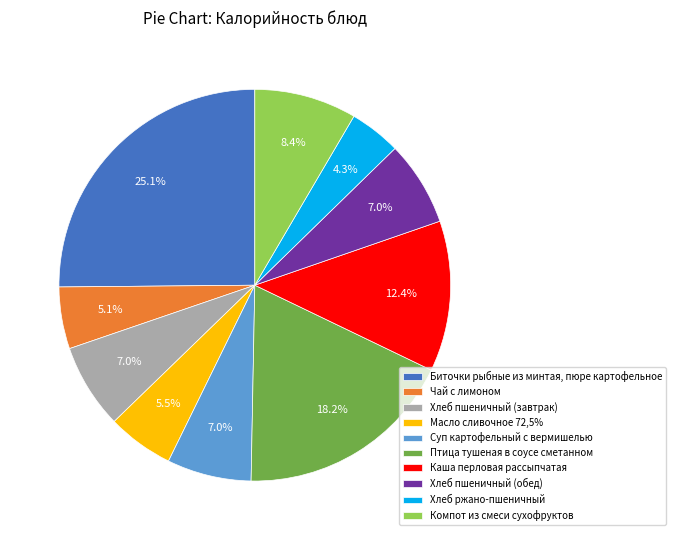

To the nearest percent, what portion does Каша перловая рассыпчатая represent?

12%